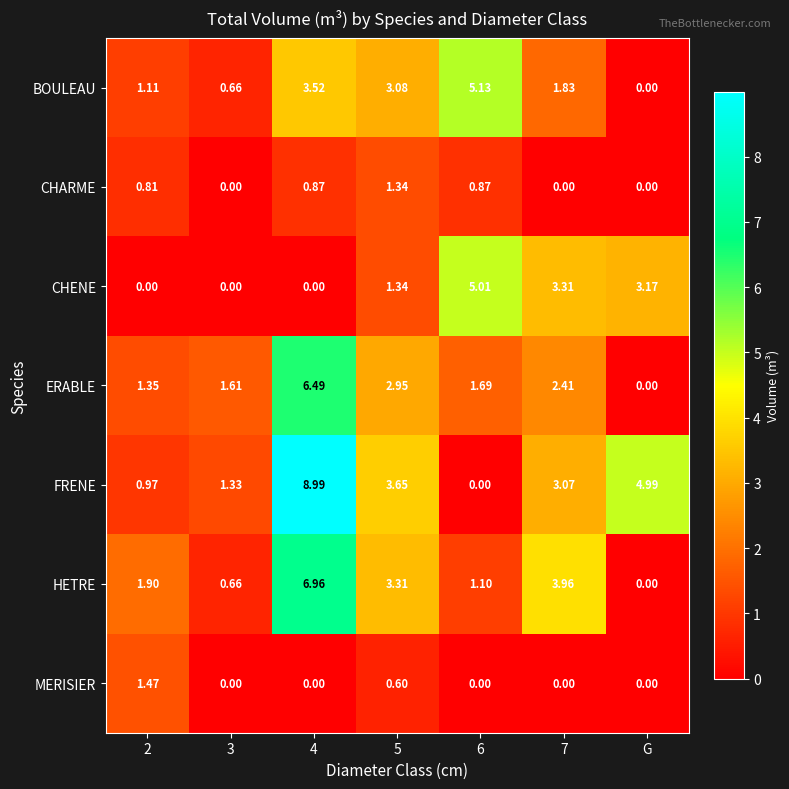

Which series has the widest spread of values?

FRENE